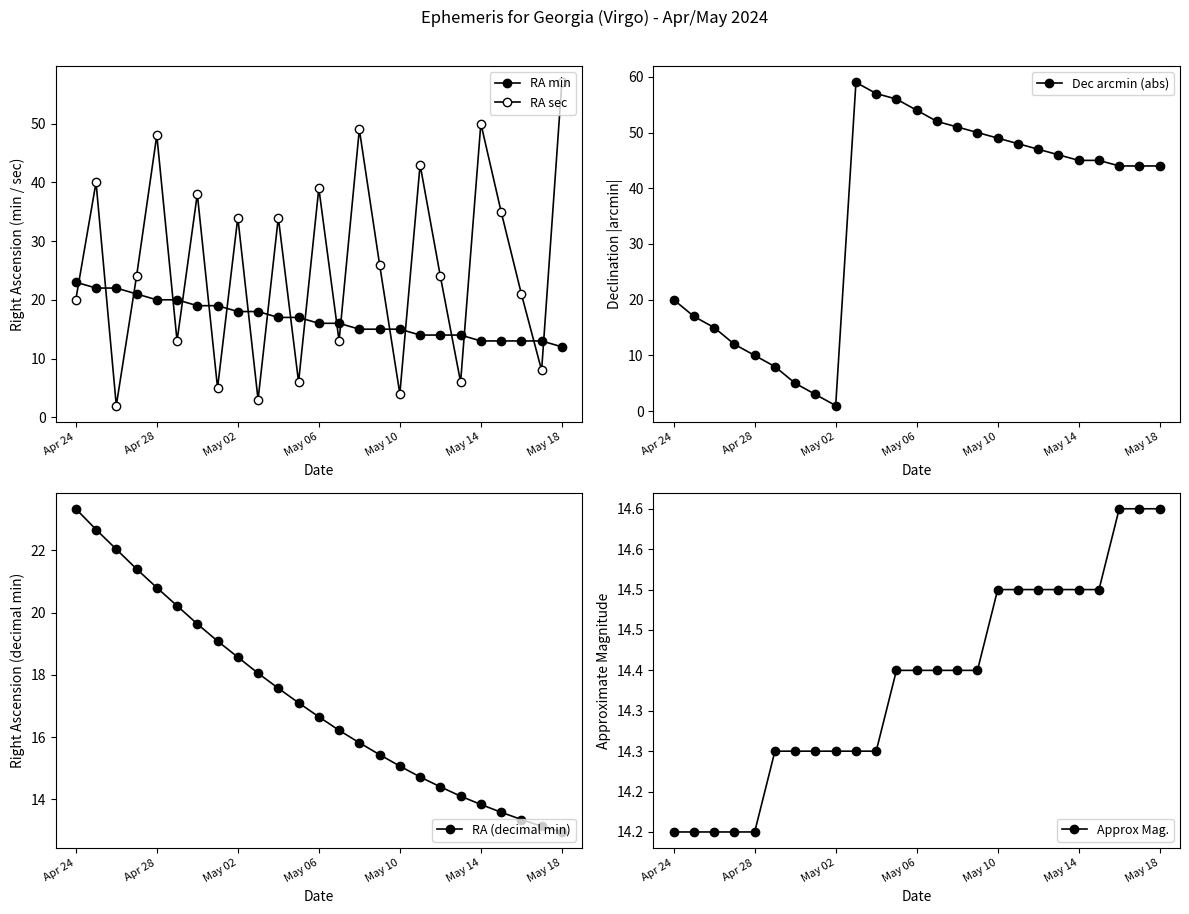

Between 21 and 23, which is larger?

21